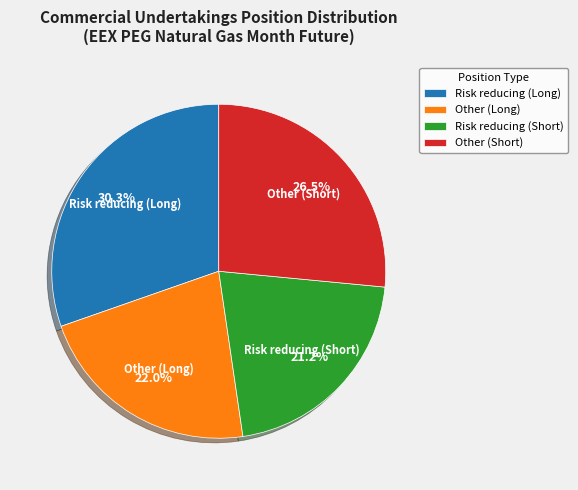

Is it true that Other (Long) is 30% of the pie?

False